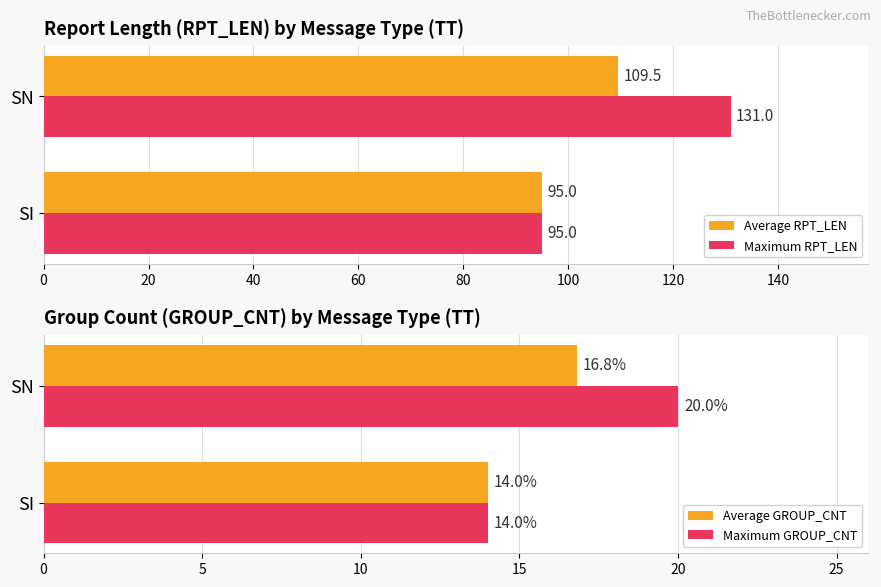

List the labels in order of Average GROUP_CNT value, largest first.

SN, SI